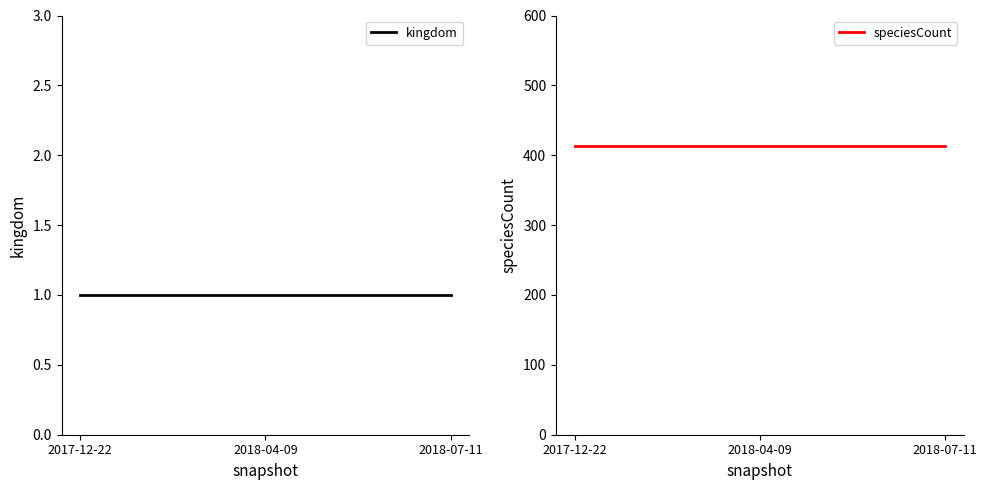

What is the minimum value shown in the chart?

1